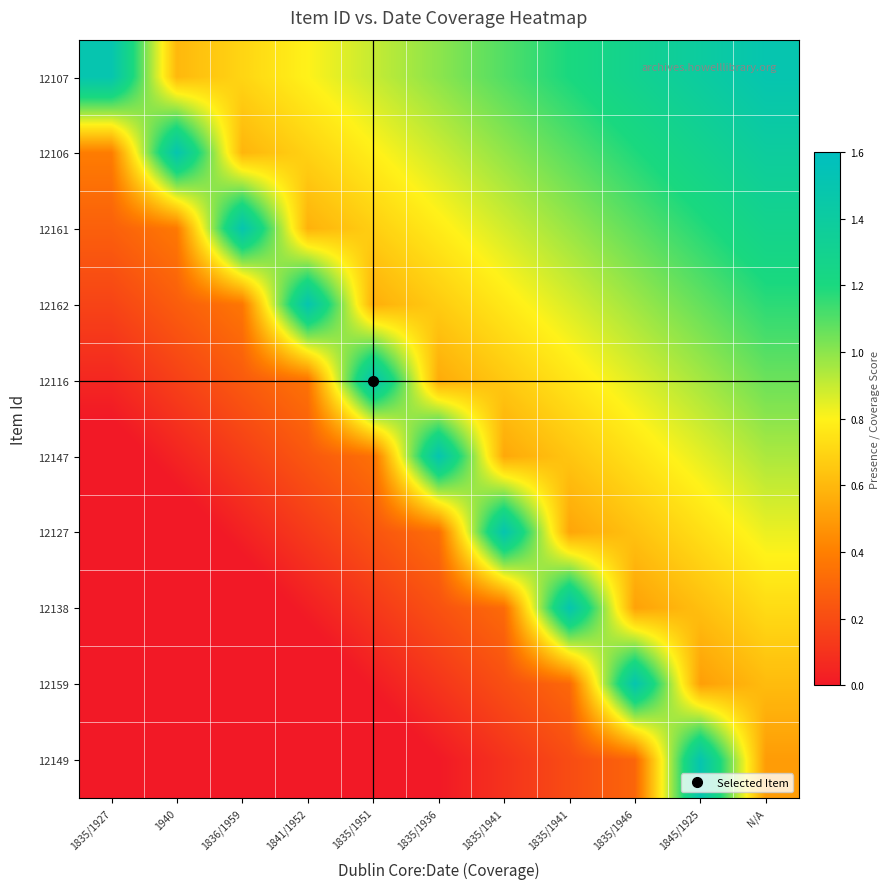

At how many categories does at least one series exceed 0?

11